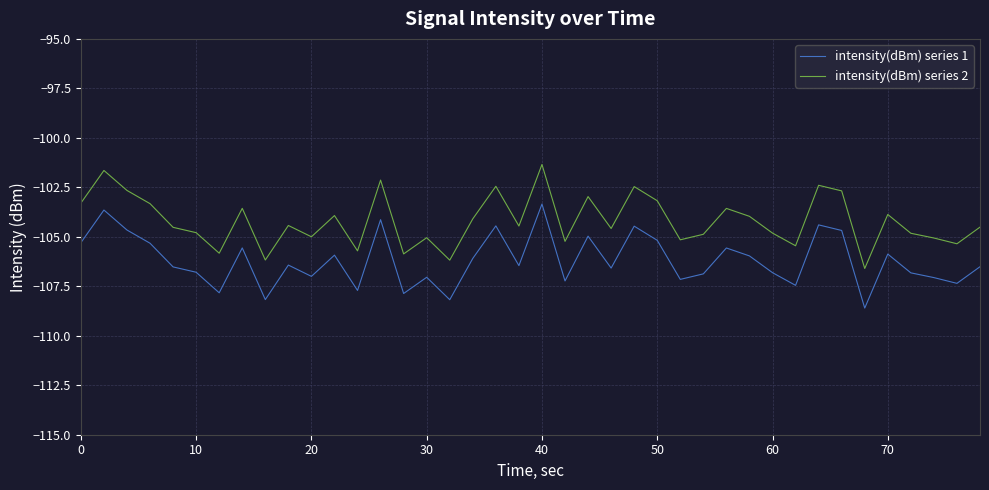

True or false: intensity(dBm) series 1 and intensity(dBm) series 2 intersect in this chart.

False